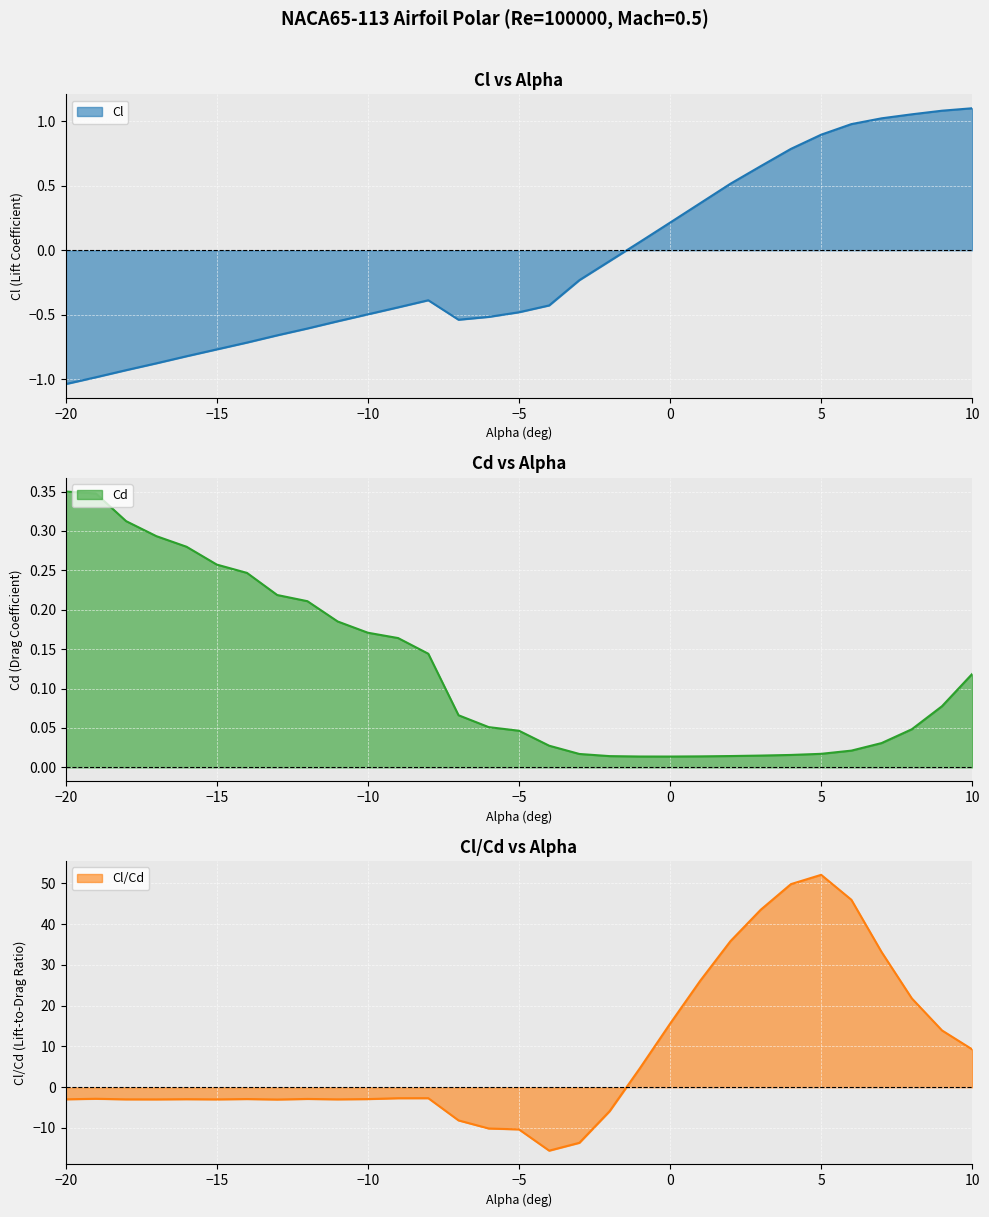

Where is the first local minimum for Cl/Cd?

-17